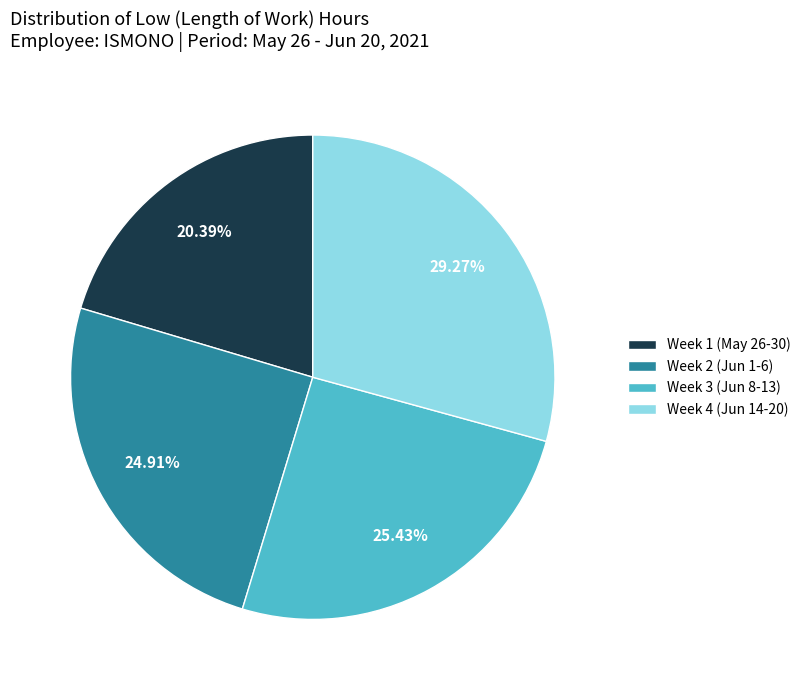

Does any single category account for the majority?

No